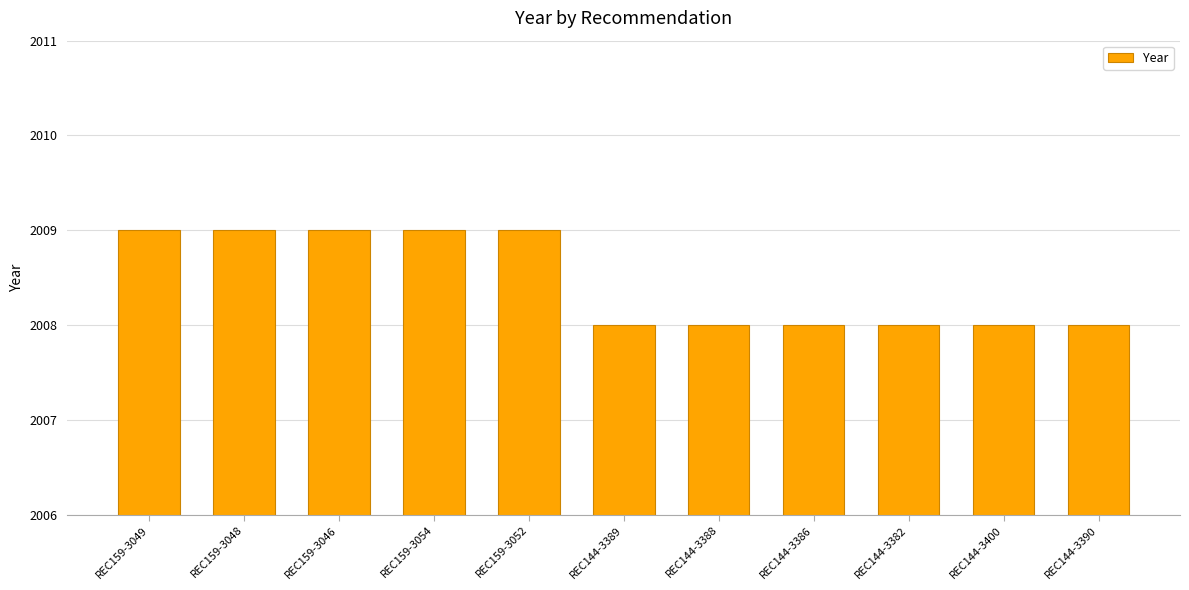

What is the sum of the values at REC144-3386 and REC144-3388?

4016